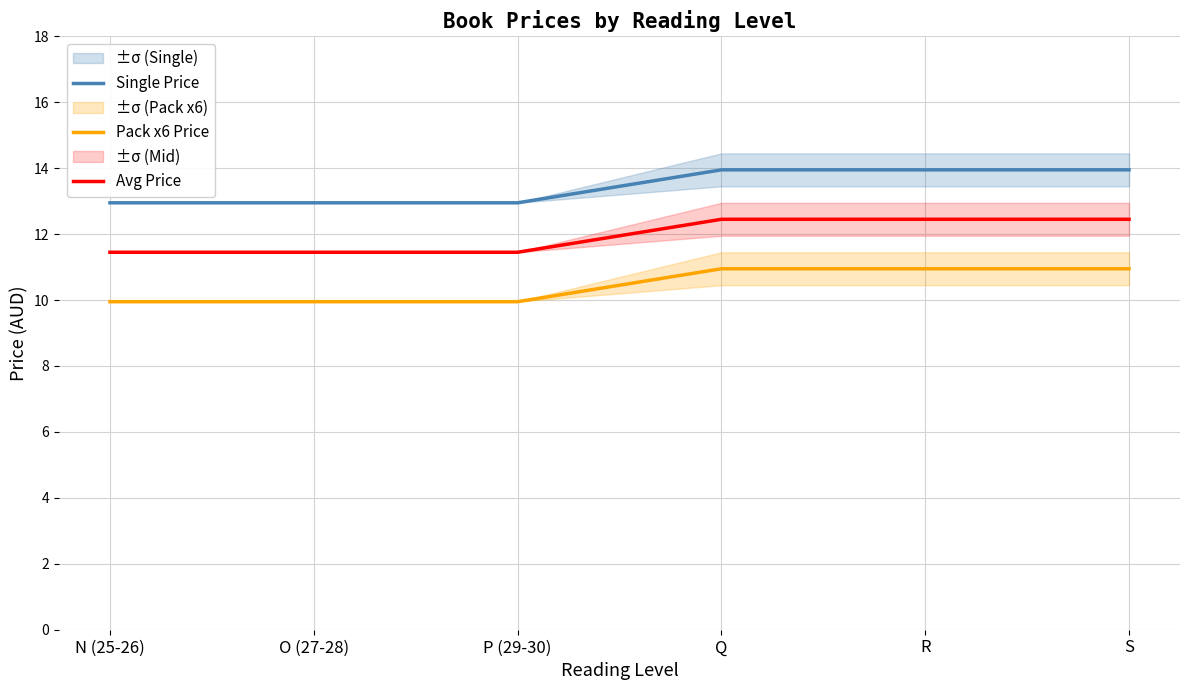

Which series has the largest total across all categories?

Single Price